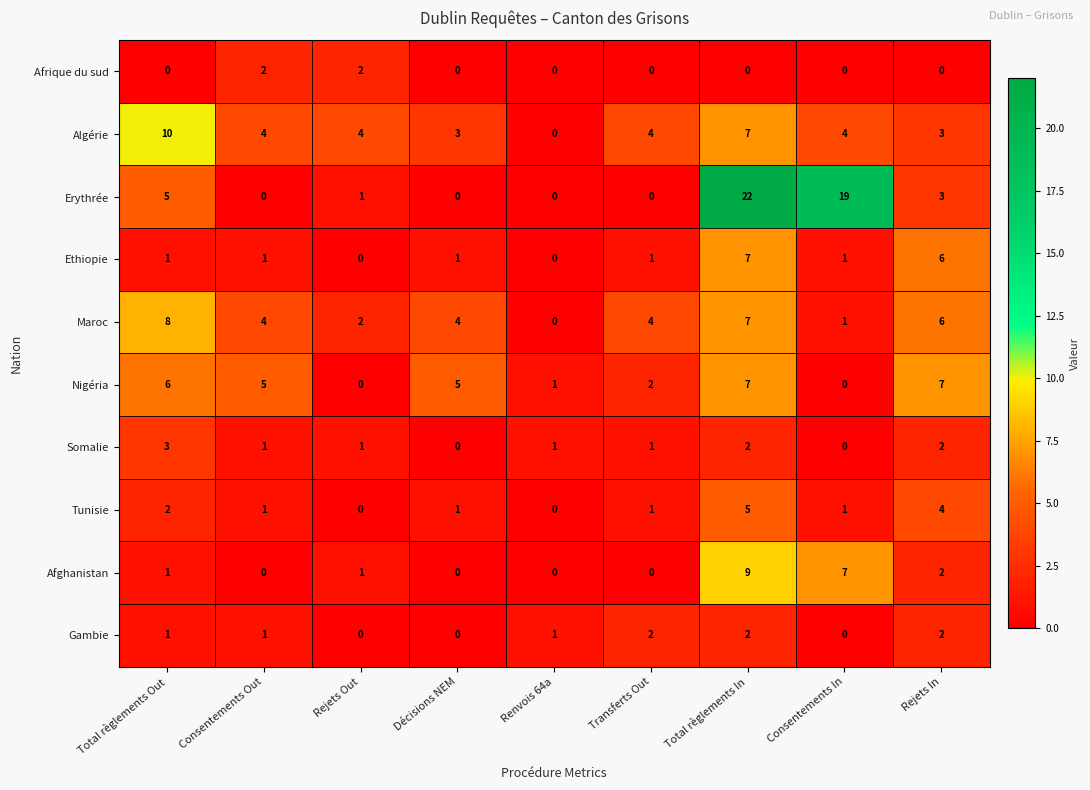

What is the total value across all series at Consentements In?

33